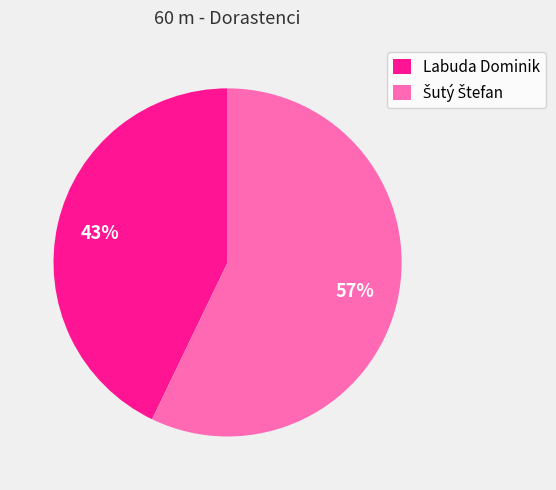

Which category has the smallest portion of the pie?

Labuda Dominik